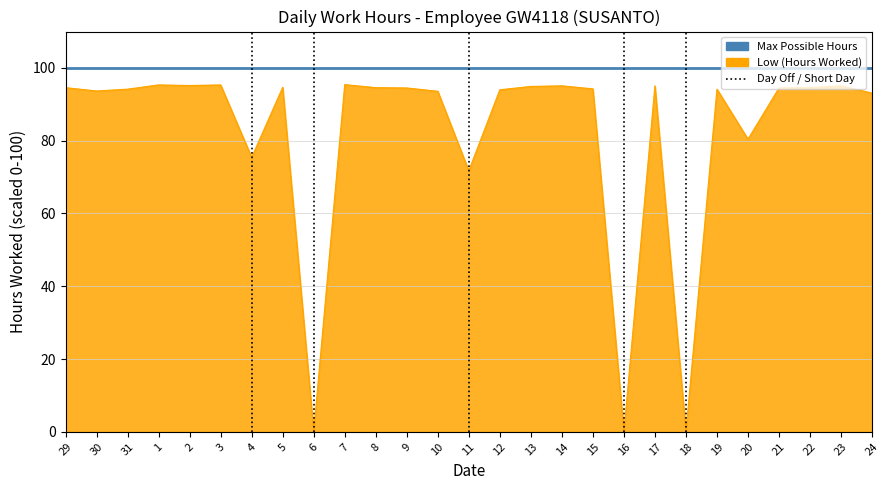

What is the difference between the maximum and minimum values in the Low (Hours Worked) series?

95.4